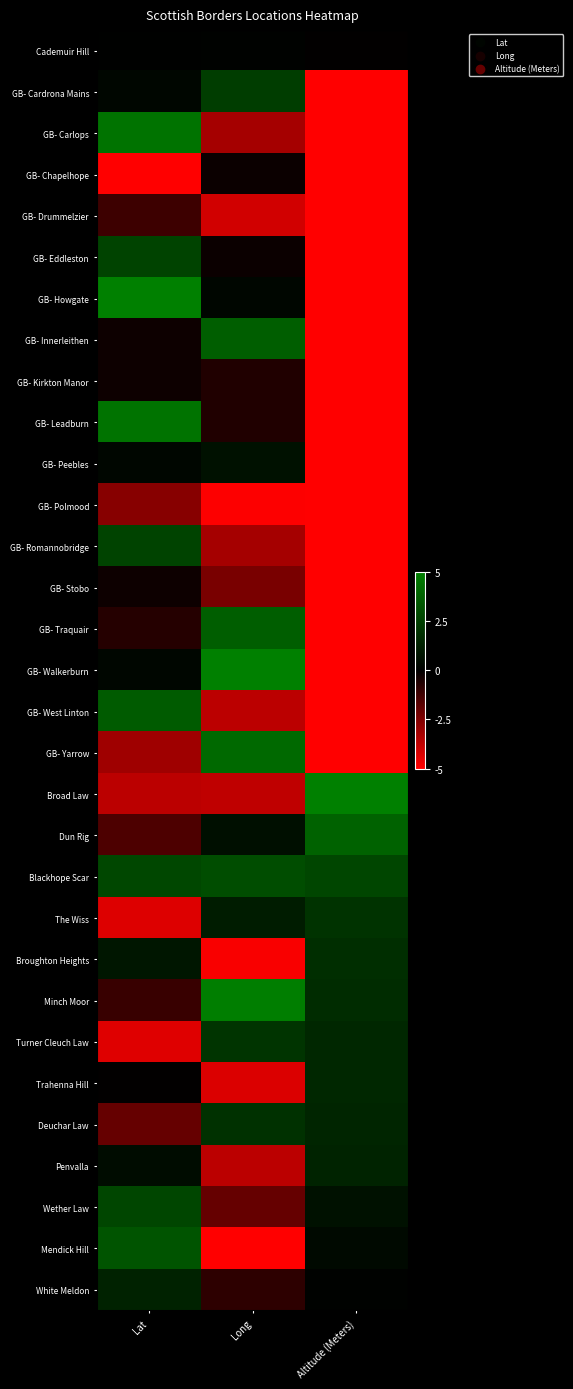

Reading left to right, list all the values displayed in this chart.

Cademuir Hill: Lat=0.1	Long=0.1	Altitude (Meters)=-0.1
GB- Cardrona Mains: Lat=0.2	Long=2.4	Altitude (Meters)=-5.0
GB- Carlops: Lat=4.5	Long=-3.2	Altitude (Meters)=-5.0
GB- Chapelhope: Lat=-5.0	Long=-0.2	Altitude (Meters)=-5.0
GB- Drummelzier: Lat=-1.2	Long=-4.1	Altitude (Meters)=-5.0
GB- Eddleston: Lat=2.6	Long=-0.2	Altitude (Meters)=-5.0
GB- Howgate: Lat=5.0	Long=0.2	Altitude (Meters)=-5.0
GB- Innerleithen: Lat=-0.2	Long=3.7	Altitude (Meters)=-5.0
GB- Kirkton Manor: Lat=-0.2	Long=-0.6	Altitude (Meters)=-5.0
GB- Leadburn: Lat=4.5	Long=-0.6	Altitude (Meters)=-5.0
GB- Peebles: Lat=0.2	Long=0.7	Altitude (Meters)=-5.0
GB- Polmood: Lat=-2.6	Long=-5.0	Altitude (Meters)=-5.0
GB- Romannobridge: Lat=2.6	Long=-3.2	Altitude (Meters)=-5.0
GB- Stobo: Lat=-0.2	Long=-2.4	Altitude (Meters)=-5.0
GB- Traquair: Lat=-0.7	Long=3.7	Altitude (Meters)=-5.0
GB- Walkerburn: Lat=0.2	Long=5.0	Altitude (Meters)=-5.0
GB- West Linton: Lat=3.6	Long=-3.7	Altitude (Meters)=-5.0
GB- Yarrow: Lat=-3.1	Long=4.1	Altitude (Meters)=-5.0
Broad Law: Lat=-3.6	Long=-3.7	Altitude (Meters)=5.0
Dun Rig: Lat=-1.5	Long=0.6	Altitude (Meters)=3.8
Blackhope Scar: Lat=2.8	Long=3.0	Altitude (Meters)=2.8
The Wiss: Lat=-4.3	Long=1.1	Altitude (Meters)=2.0
Broughton Heights: Lat=0.9	Long=-4.9	Altitude (Meters)=1.8
Minch Moor: Lat=-1.1	Long=5.0	Altitude (Meters)=1.8
Turner Cleuch Law: Lat=-4.3	Long=2.1	Altitude (Meters)=1.6
Trahenna Hill: Lat=-0.1	Long=-4.3	Altitude (Meters)=1.5
Deuchar Law: Lat=-2.0	Long=1.9	Altitude (Meters)=1.5
Penvalla: Lat=0.5	Long=-3.7	Altitude (Meters)=1.4
Wether Law: Lat=2.8	Long=-2.0	Altitude (Meters)=0.7
Mendick Hill: Lat=3.3	Long=-5.0	Altitude (Meters)=0.4
White Meldon: Lat=1.4	Long=-0.9	Altitude (Meters)=0.1